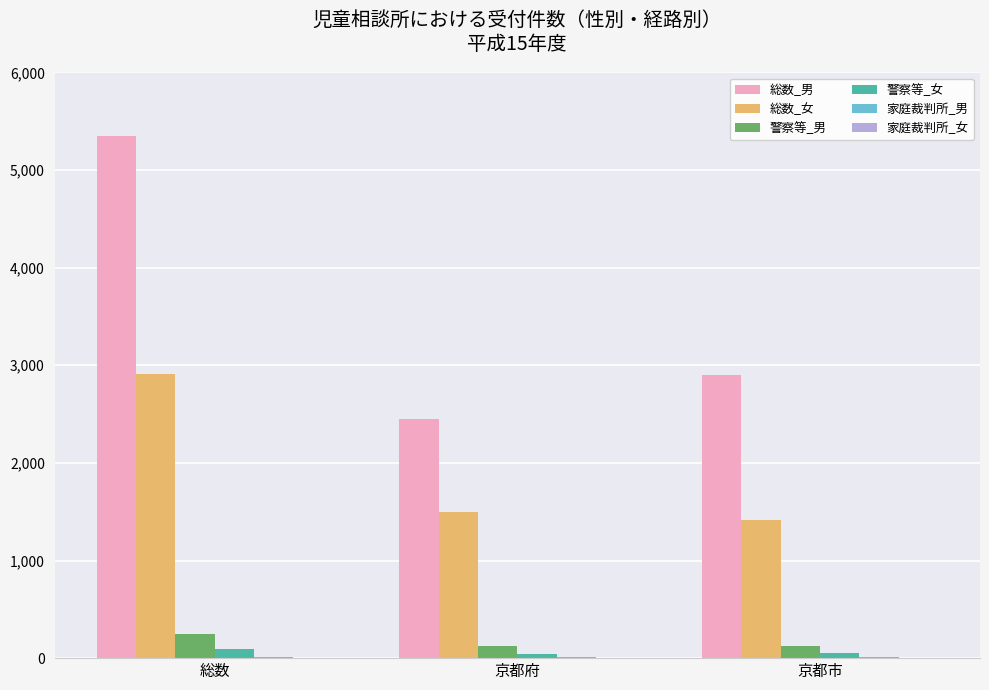

Which series has the widest spread of values?

総数_男